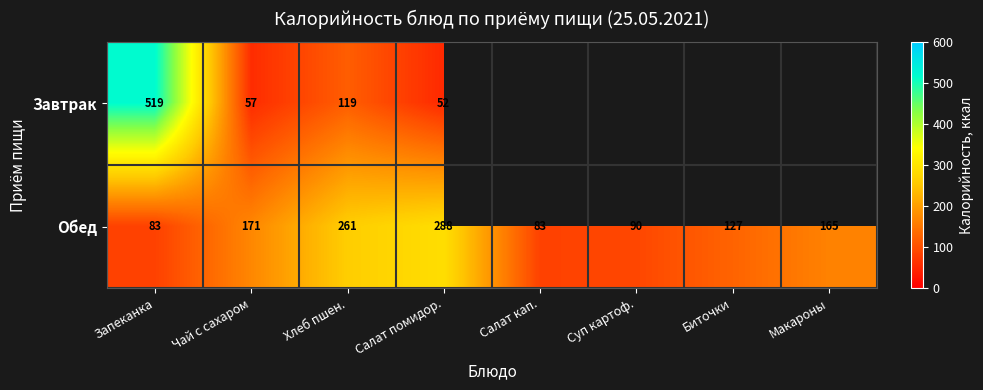

Rank the series at Хлеб пшен. from highest to lowest value.

Обед, Завтрак